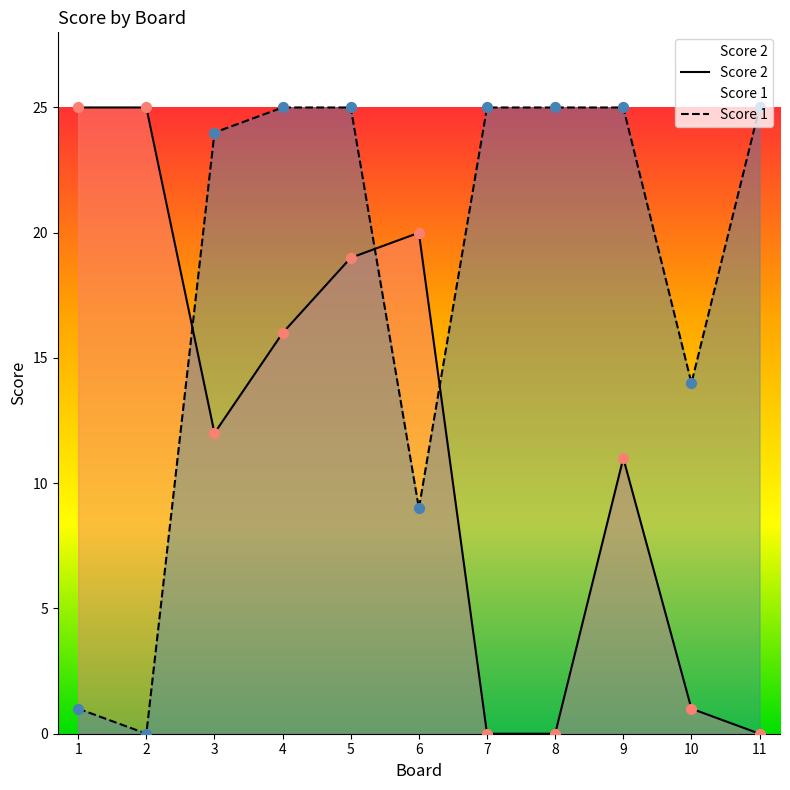

At which category is the sum across all series the highest?

5